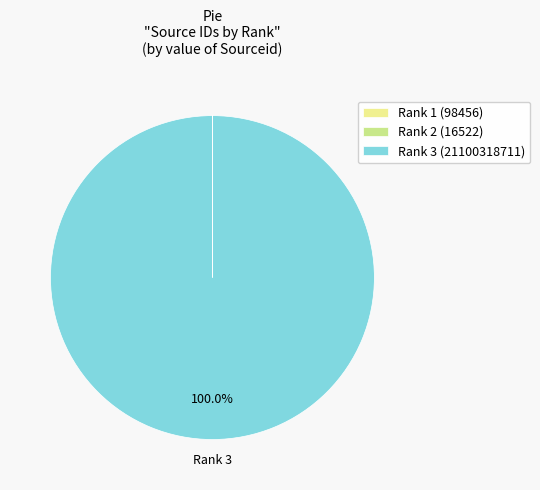

Does Rank 3 (21100318711) account for over 50% of the chart?

Yes